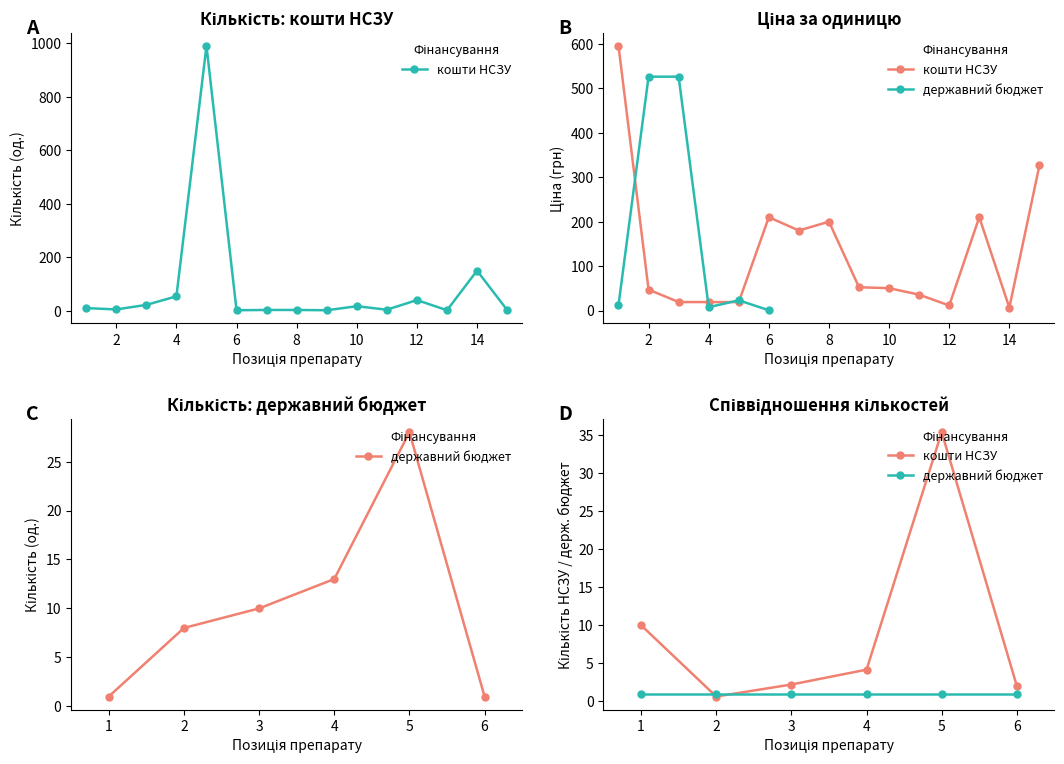

Which series ends up on top after the final intersection of кошти НСЗУ and державний бюджет?

кошти НСЗУ